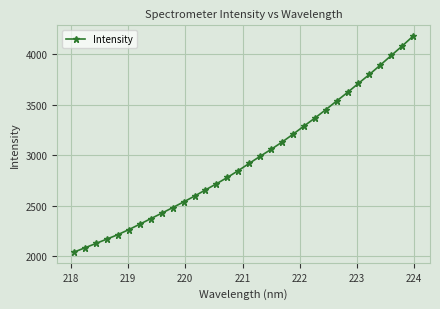

Does the chart have visible grid lines?

Yes